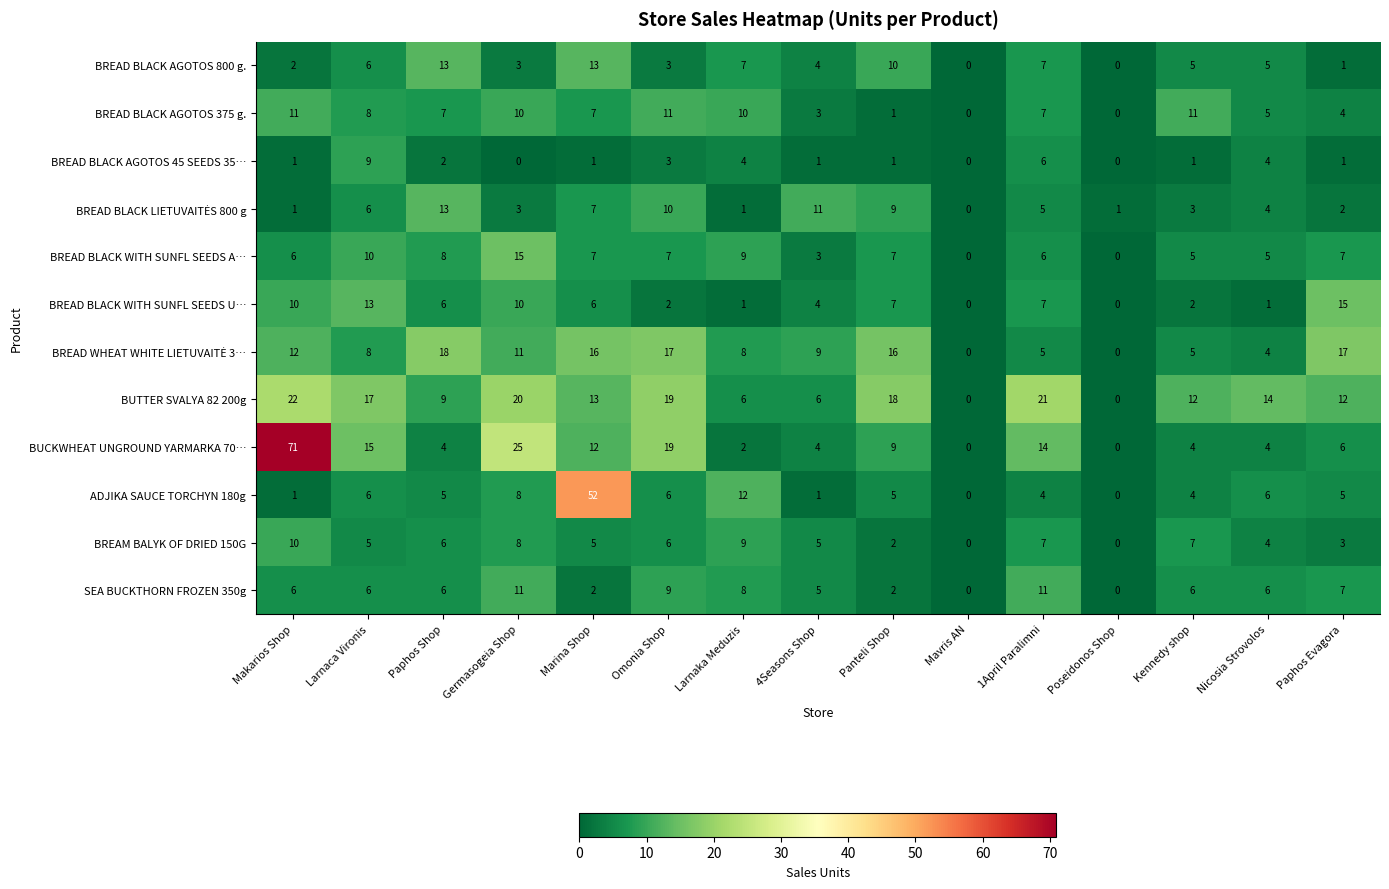

Where is ADJIKA SAUCE TORCHYN 180g nearest to the value 26?

Larnaka Meduzis